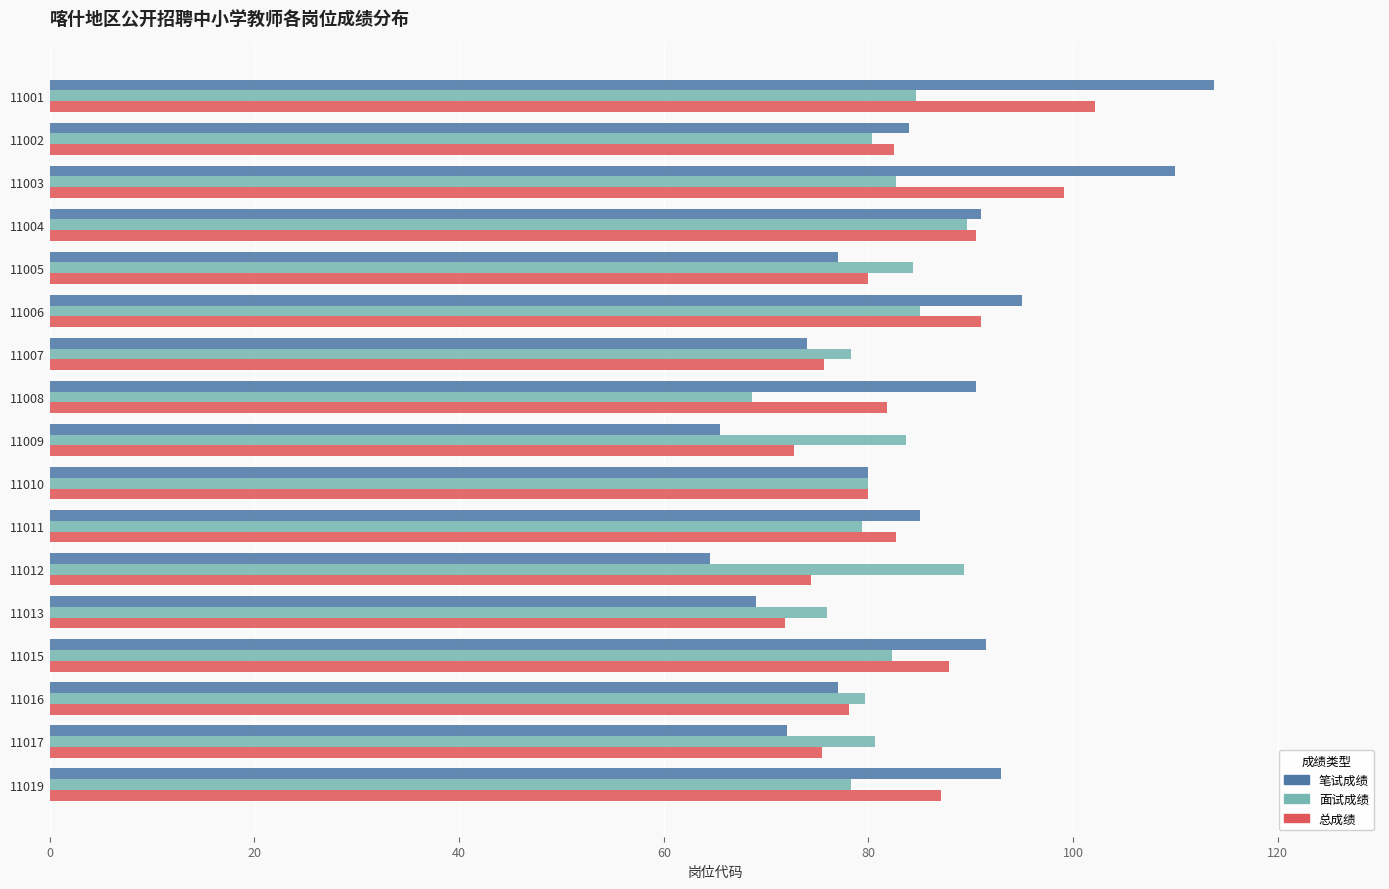

What is the approximate value of 笔试成绩 at 11004?

91.0